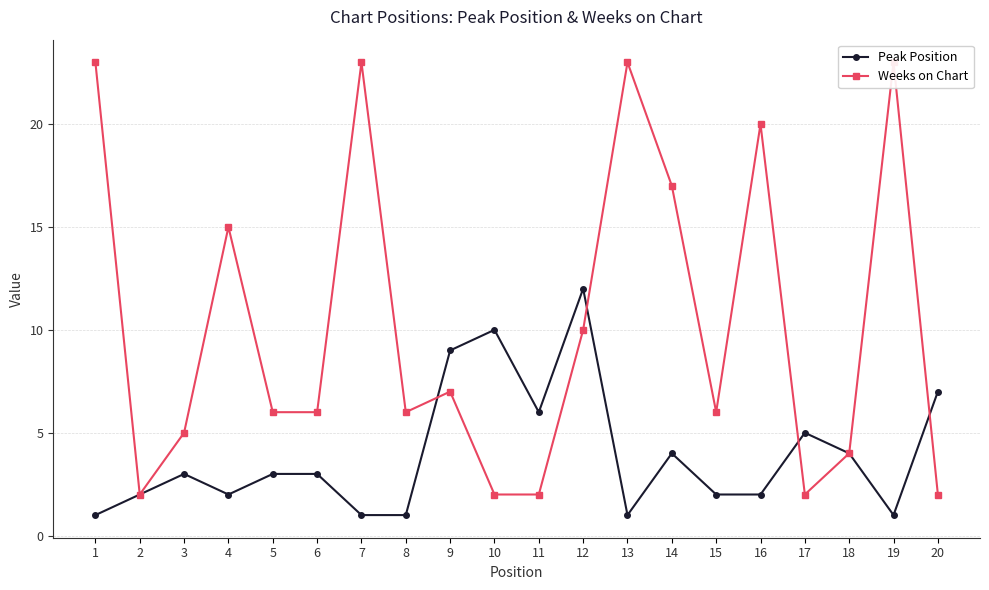

At which category is the sum across all series the highest?

1